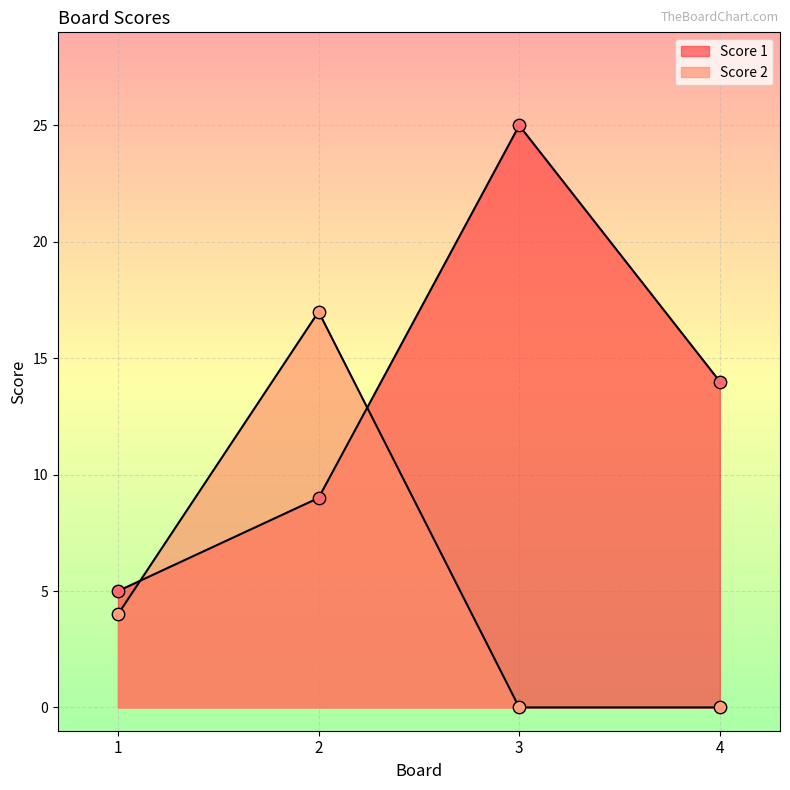

Which series contains the highest Y value?

Score 1